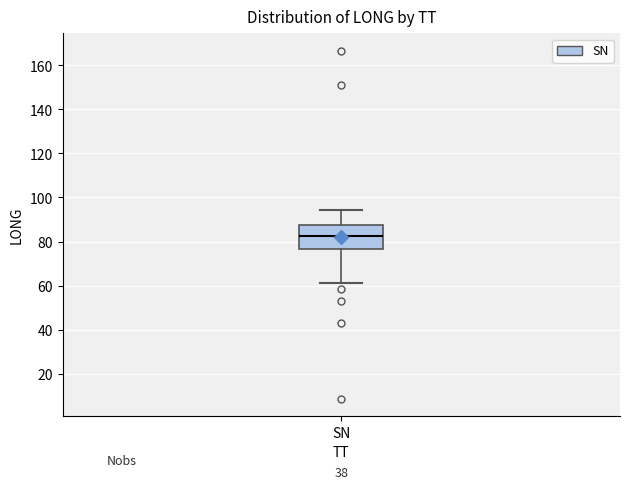

Read this box plot against the y-axis: the position of the median line, the range covered by the box, and the ends of both whiskers. The values are not printed on the chart, so give them approximately, as read against the axis.

median 82, box 76 to 88, whiskers 62 to 94